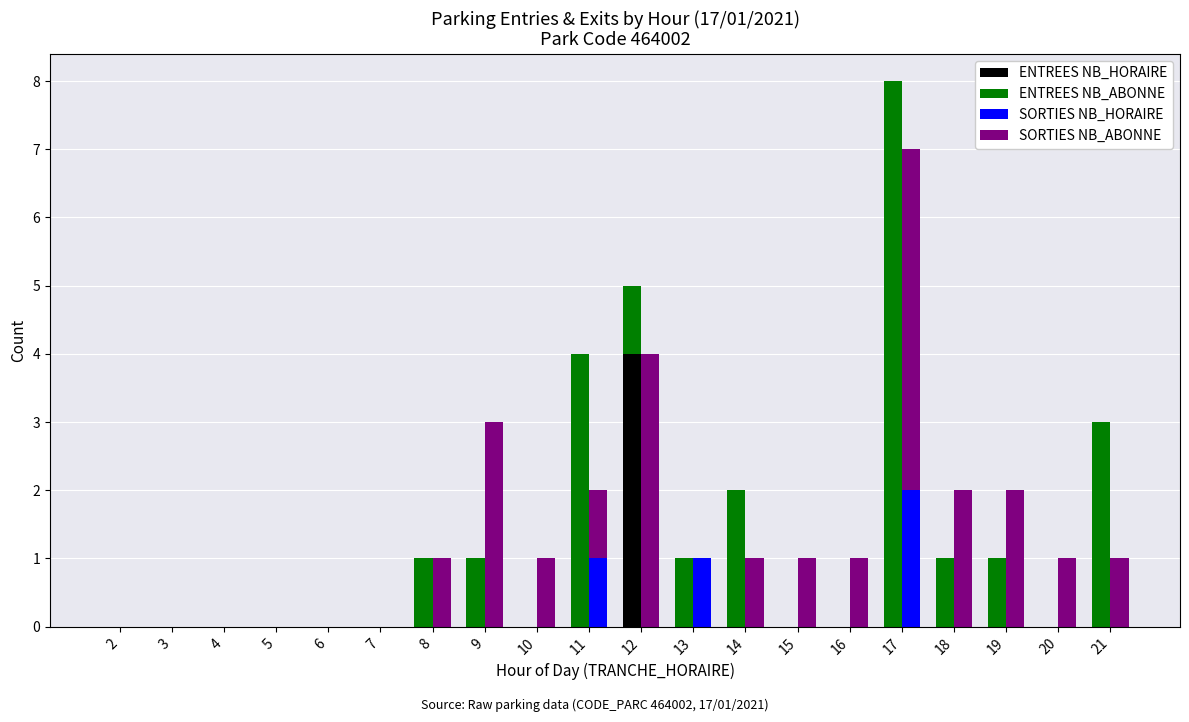

Where is SORTIES NB_HORAIRE nearest to the value 1?

11